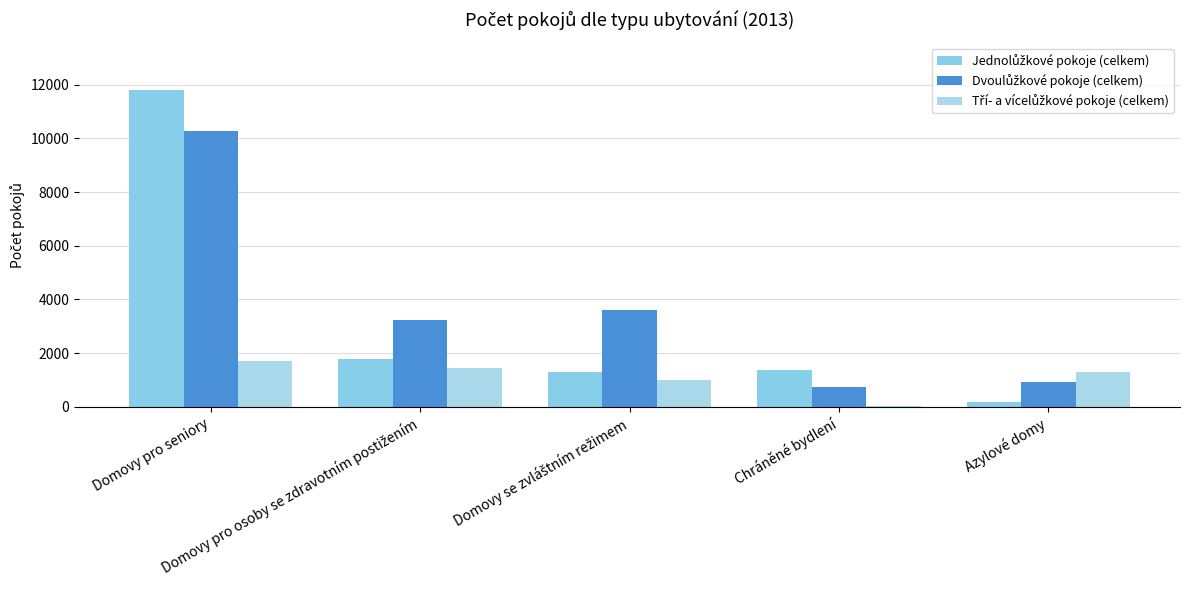

Reading left to right, transcribe all the data shown in this chart.

Jednolůžkové pokoje (celkem): Domovy pro seniory=11799	Domovy pro osoby se zdravotním postižením=1766	Domovy se zvláštním režimem=1293	Chráněné bydlení=1359	Azylové domy=178
Dvoulůžkové pokoje (celkem): Domovy pro seniory=10292	Domovy pro osoby se zdravotním postižením=3218	Domovy se zvláštním režimem=3625	Chráněné bydlení=722	Azylové domy=940
Tří- a vícelůžkové pokoje (celkem): Domovy pro seniory=1704	Domovy pro osoby se zdravotním postižením=1437	Domovy se zvláštním režimem=1017	Chráněné bydlení=45	Azylové domy=1306